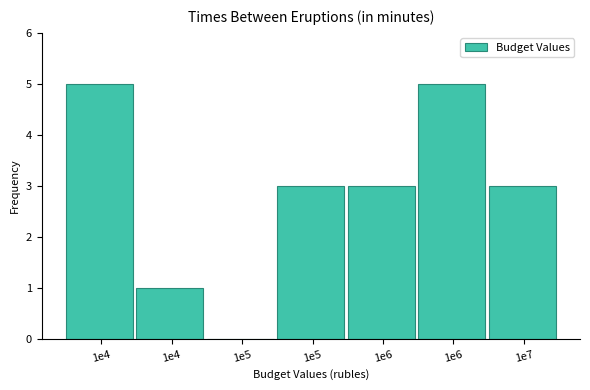

Are the bars horizontal?

No